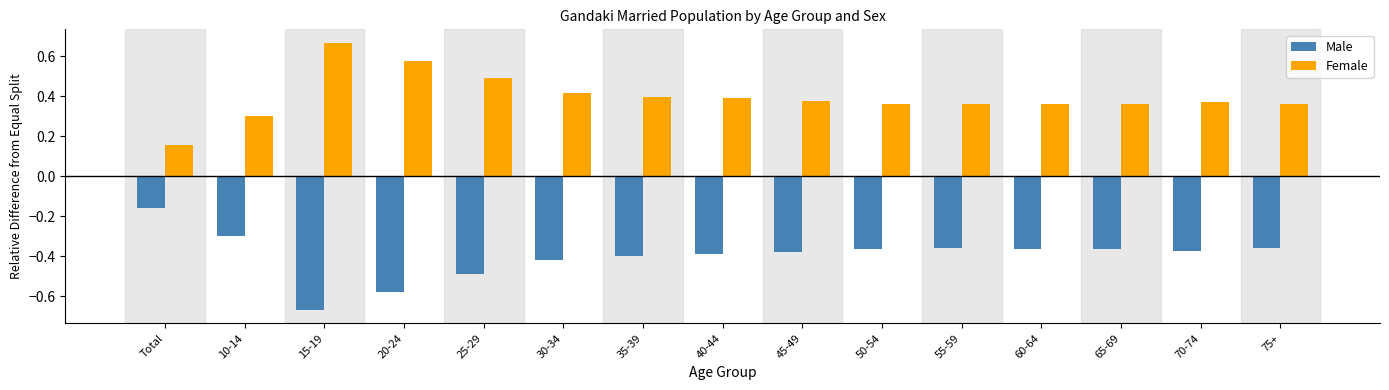

What is the sum of all Female values?

6.0